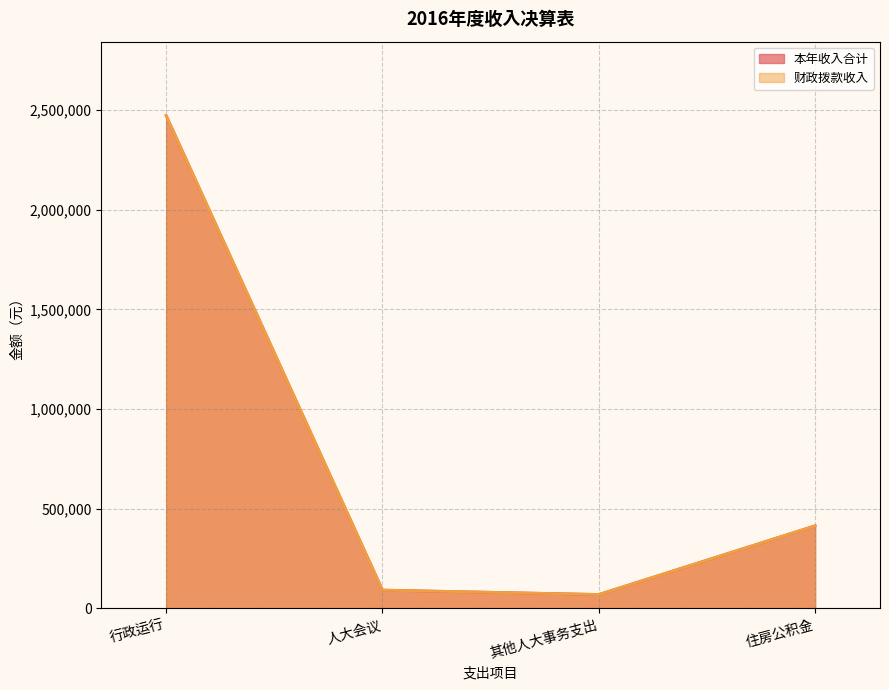

List the labels in order of 本年收入合计 value, smallest first.

其他人大事务支出, 人大会议, 住房公积金, 行政运行